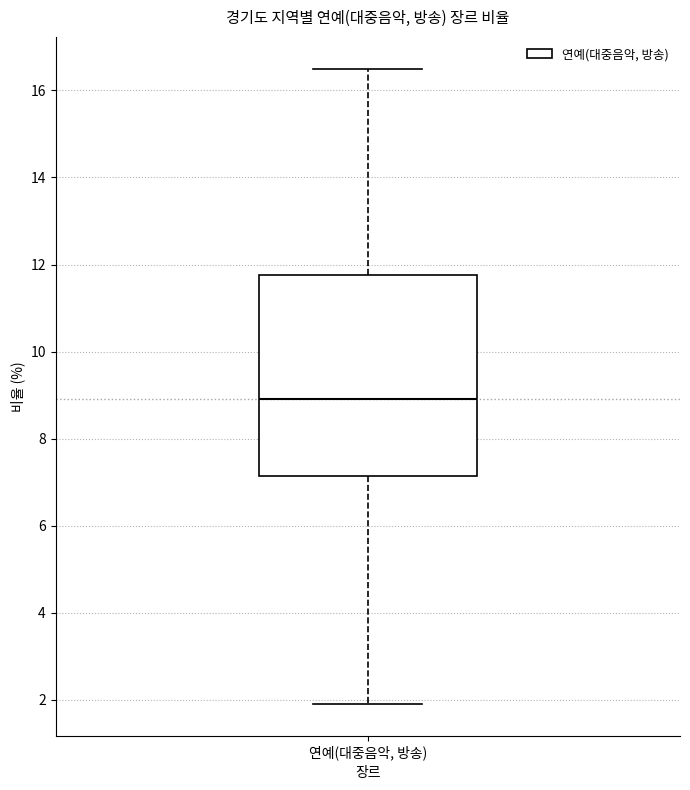

Where is the lower edge of the box for 연예(대중음악, 방송) on the y-axis? The values are not printed on the chart, so give them approximately, as read against the axis.

7.2